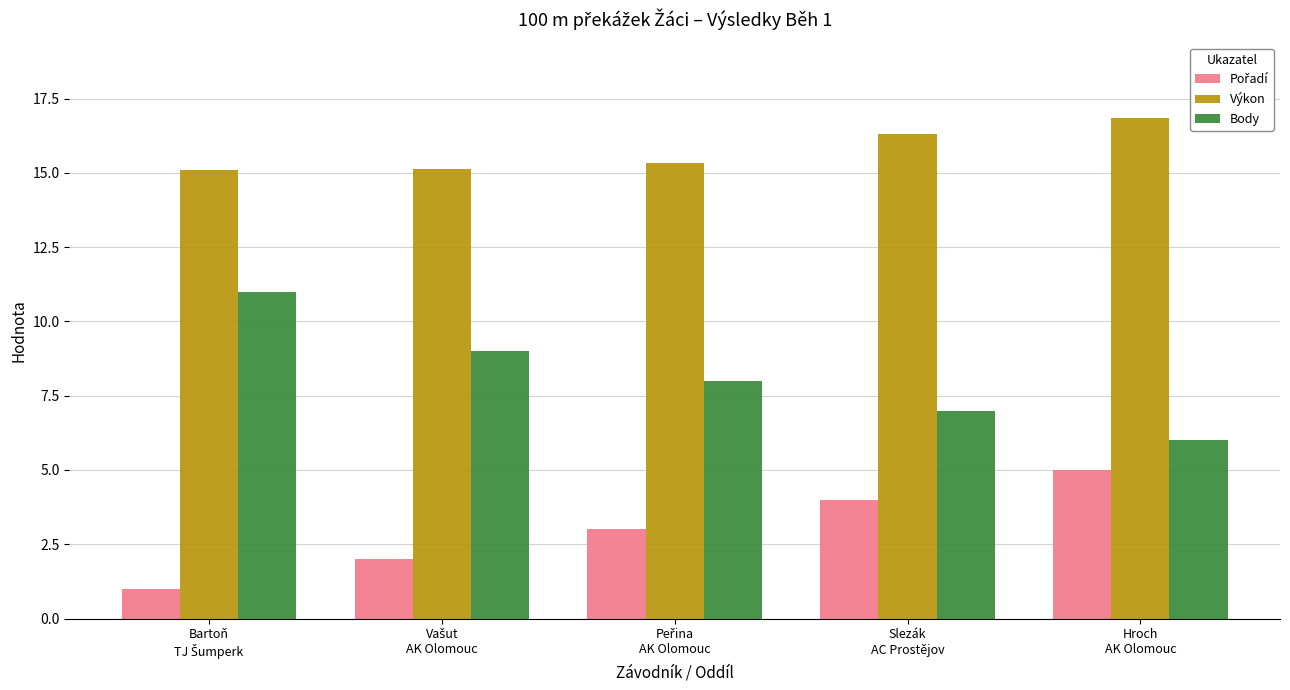

At how many categories does at least one series exceed 5?

5